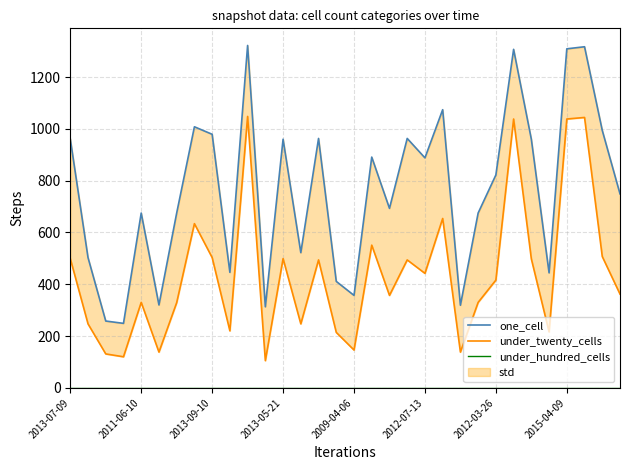

Which label corresponds to the smallest value in the chart?

2013-07-09